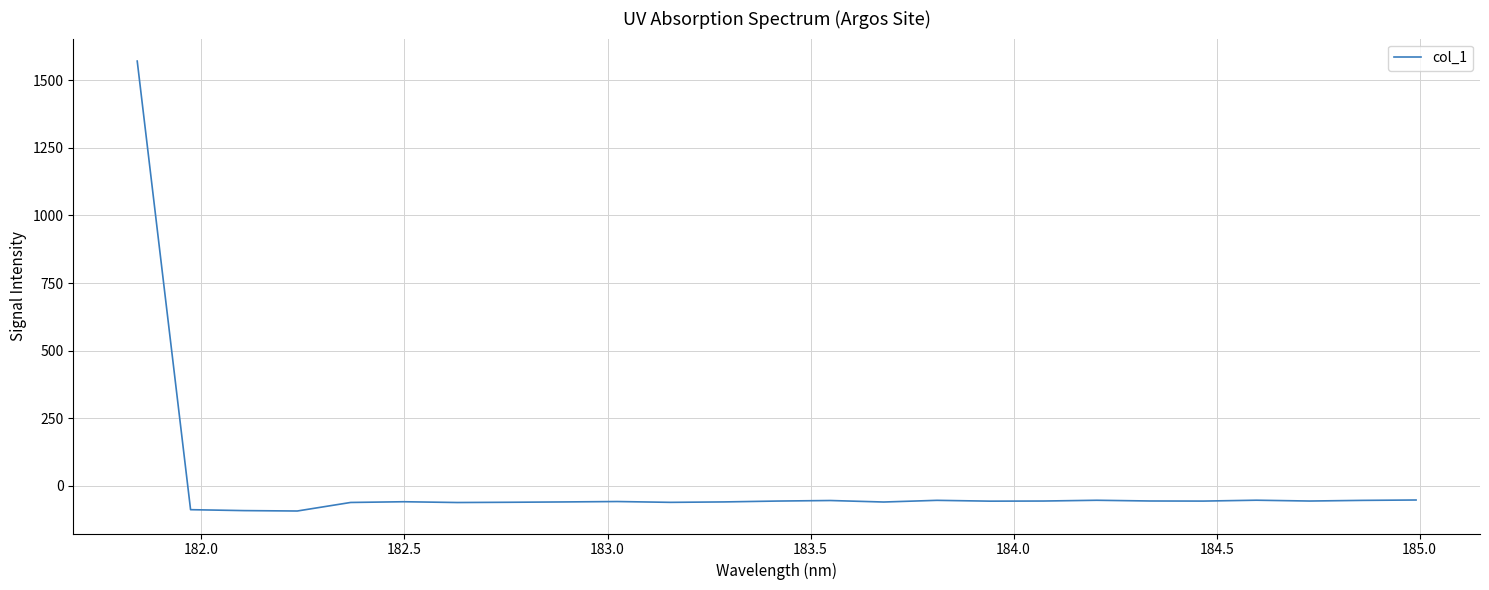

What is the difference between the maximum and minimum values?

1664.9